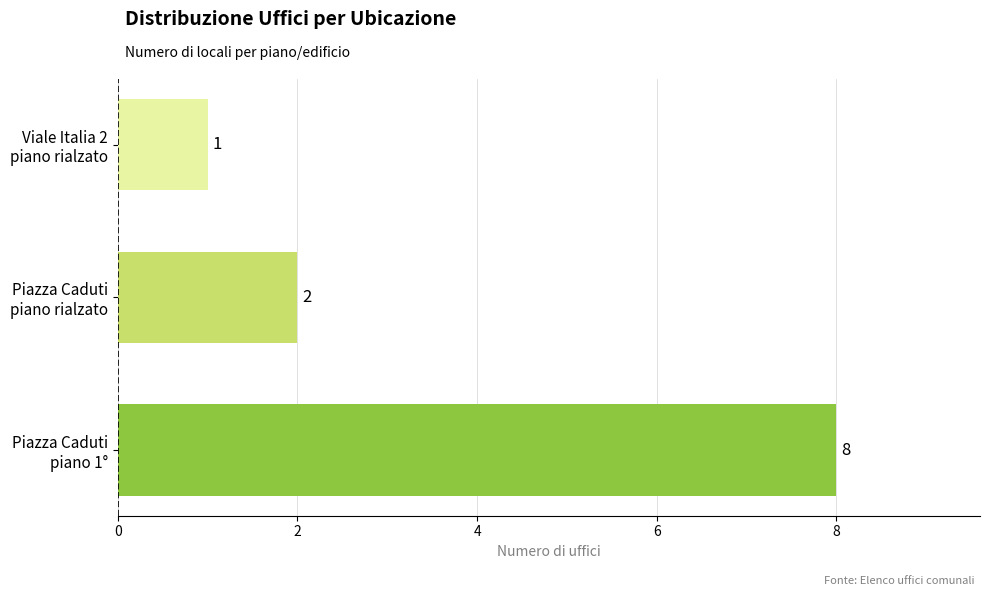

What is the difference between the second highest and minimum values?

1